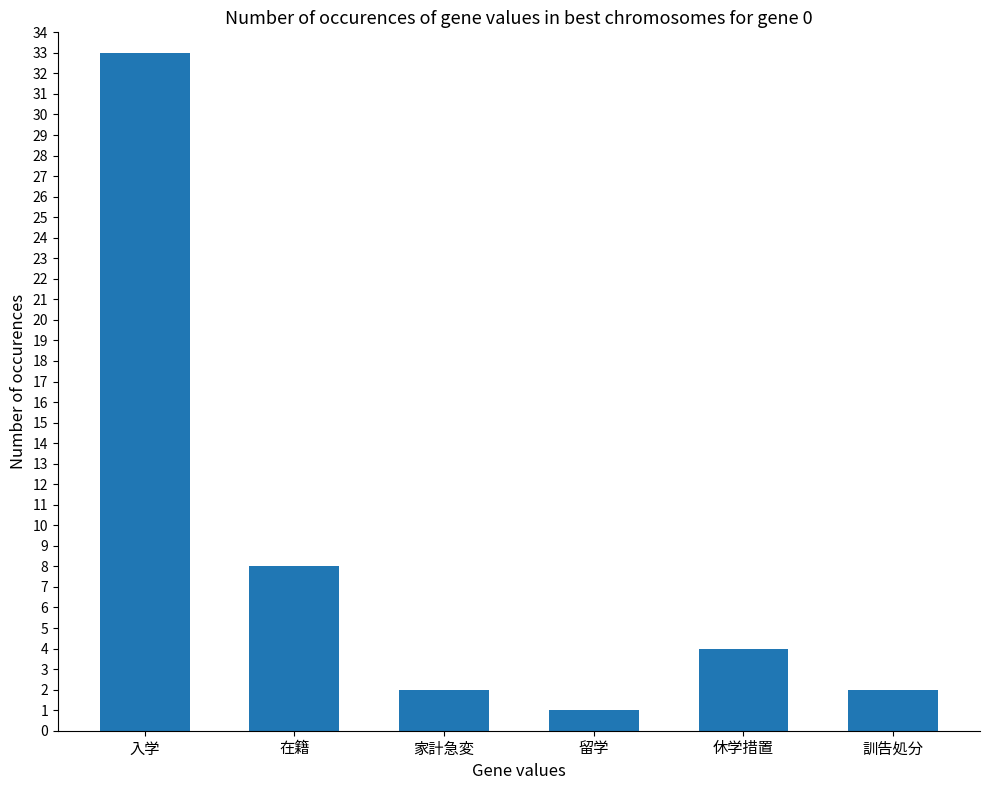

What is the value of the 3rd bar from the left?

2